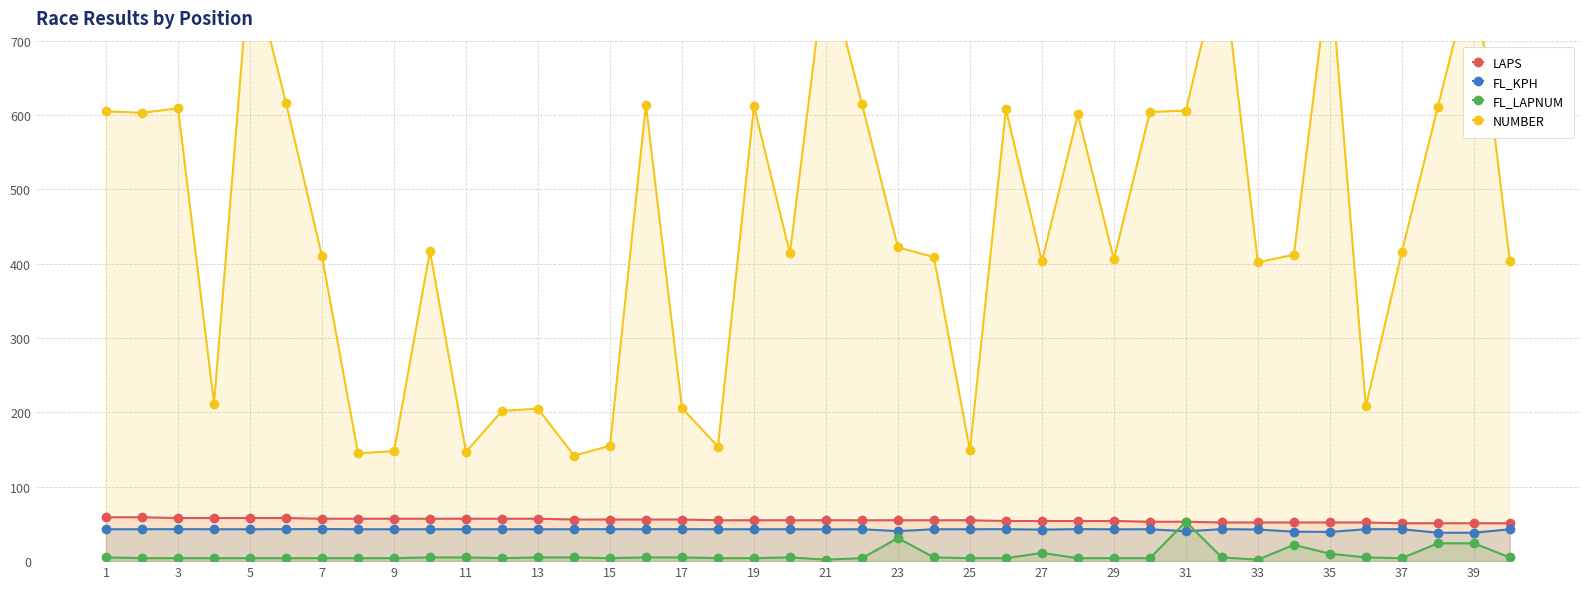

The value of LAPS at 29 is 54.0. True or false?

True